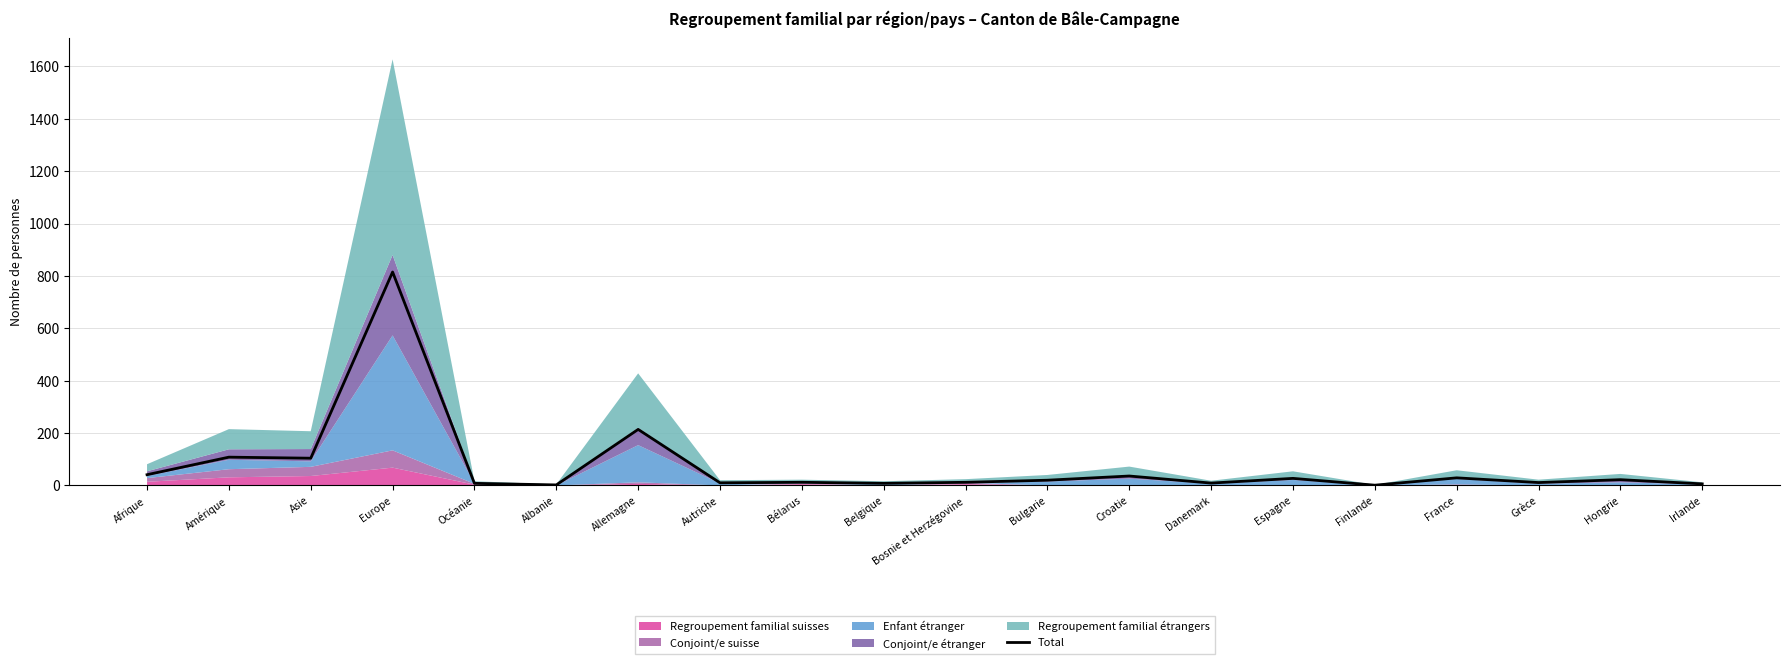

Which label corresponds to the largest value in the chart?

Europe